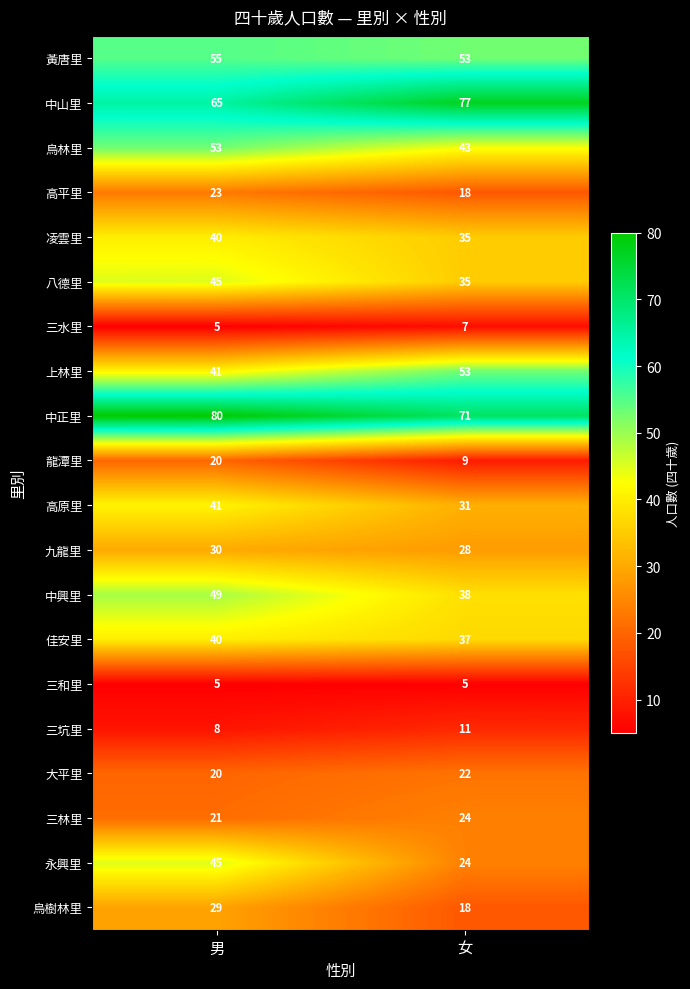

What is the total value across all series at 女?

639